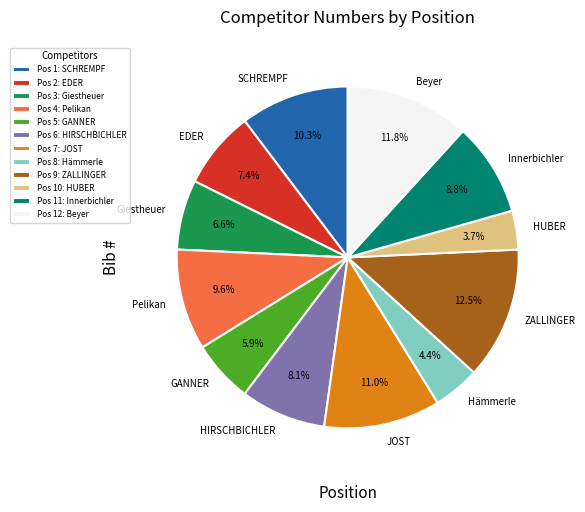

To the nearest percent, what is the average slice percentage?

8%